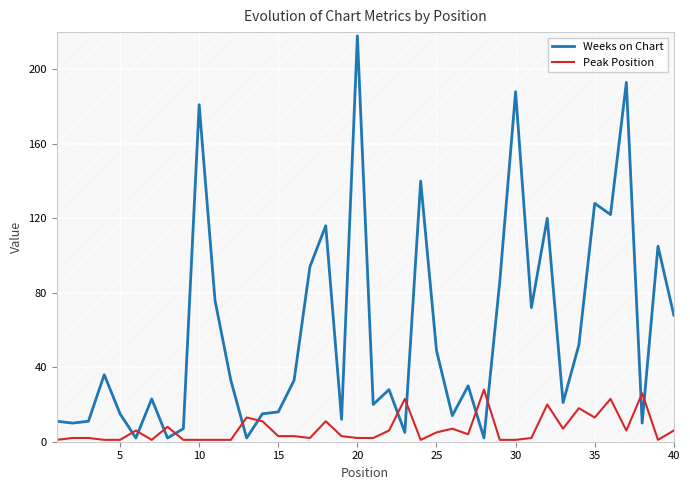

What is the difference between the maximum and second lowest values in the Weeks on Chart series?

216